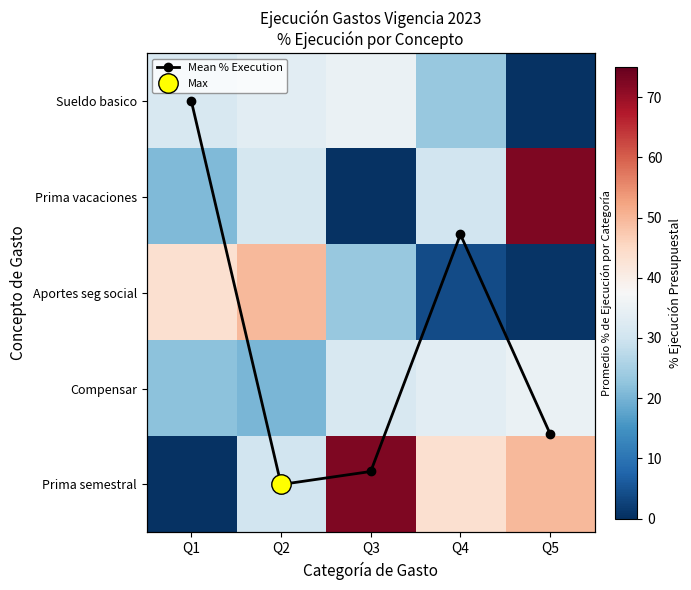

What is the maximum value for Compensar?

35.0